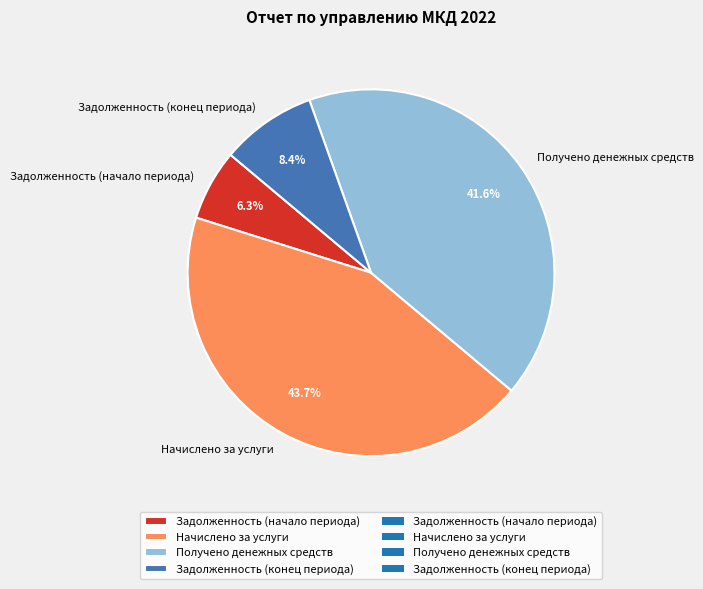

To the nearest percent, what is the difference between the Получено денежных средств and Задолженность (начало периода) slice percentages?

35%